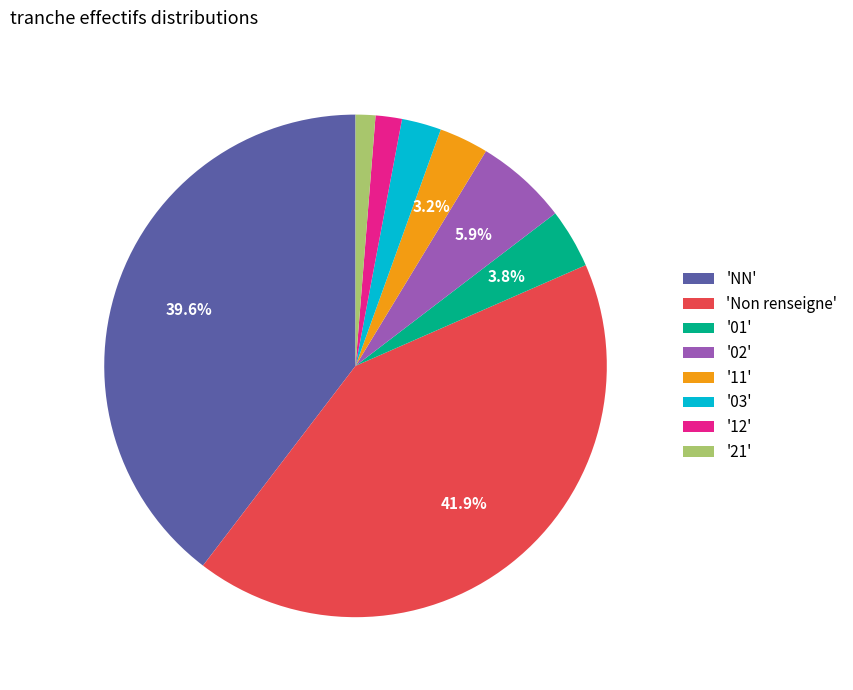

What is the total percentage of '01' and 'NN'?

43.4%